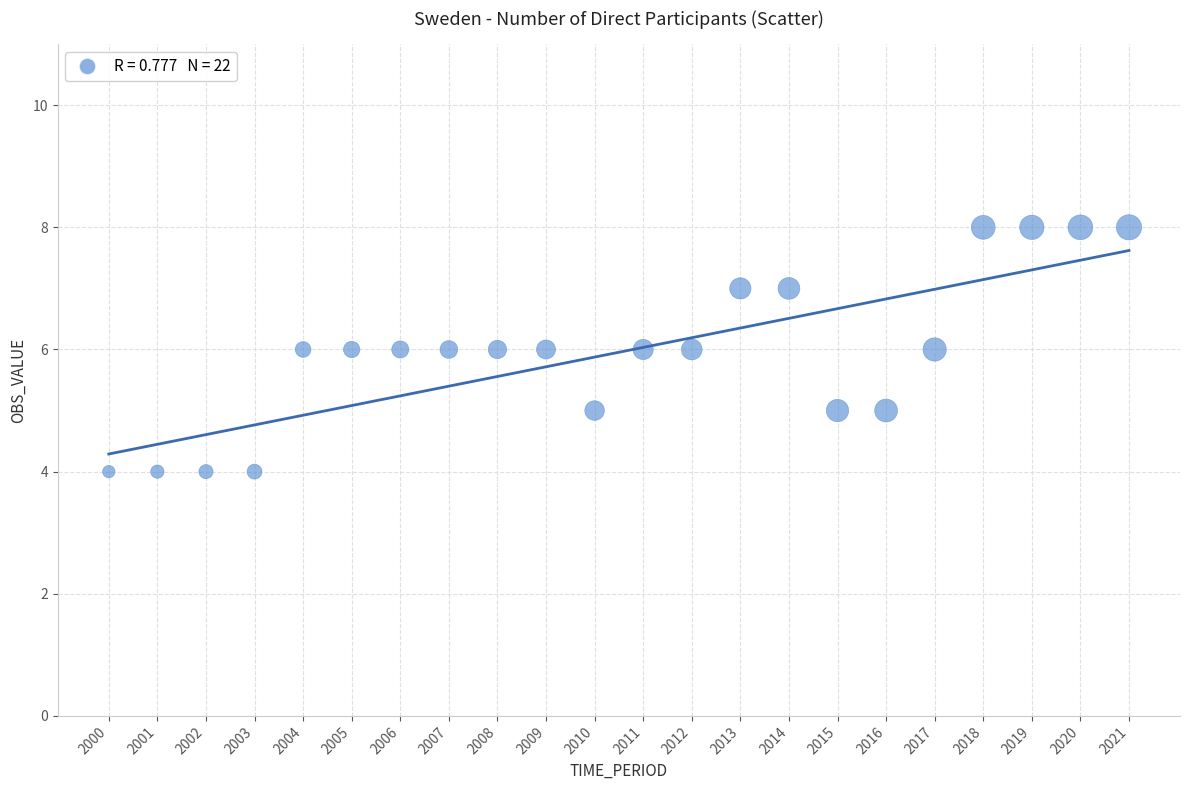

What is the range of Y values (max minus min)?

4